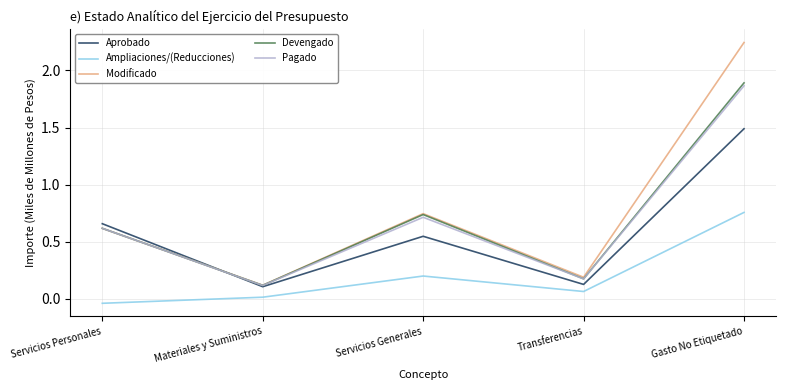

At how many categories does at least one series exceed 1?

1